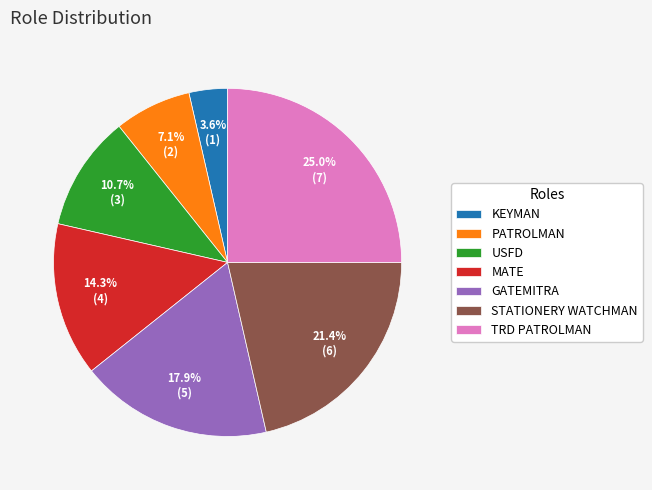

What percentage is the PATROLMAN slice, to the nearest percent?

7%